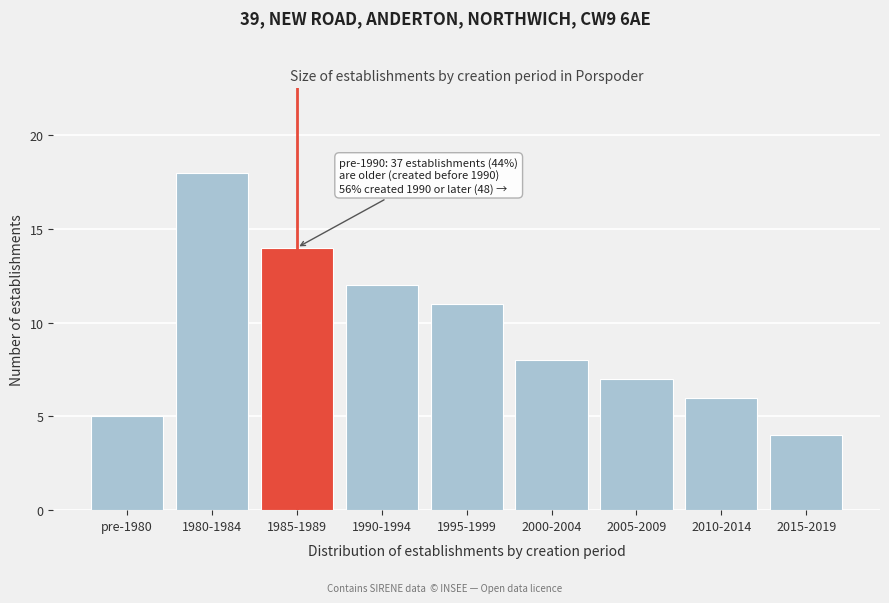

Reading left to right, extract all data points from this chart.

pre-1980=5	1980-1984=18	1985-1989=14	1990-1994=12	1995-1999=11	2000-2004=8	2005-2009=7	2010-2014=6	2015-2019=4